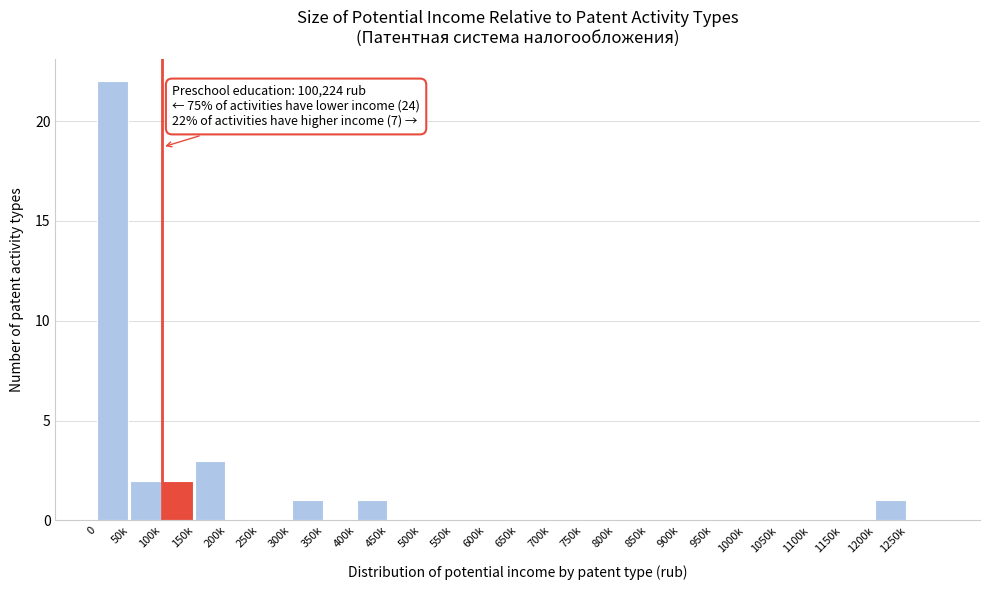

Reading left to right, transcribe all the data shown in this chart.

0=22	50k=2	100k=2	150k=3	200k=0	250k=0	300k=1	350k=0	400k=1	450k=0	500k=0	550k=0	600k=0	650k=0	700k=0	750k=0	800k=0	850k=0	900k=0	950k=0	1000k=0	1050k=0	1100k=0	1150k=0	1200k=1	1250k=0